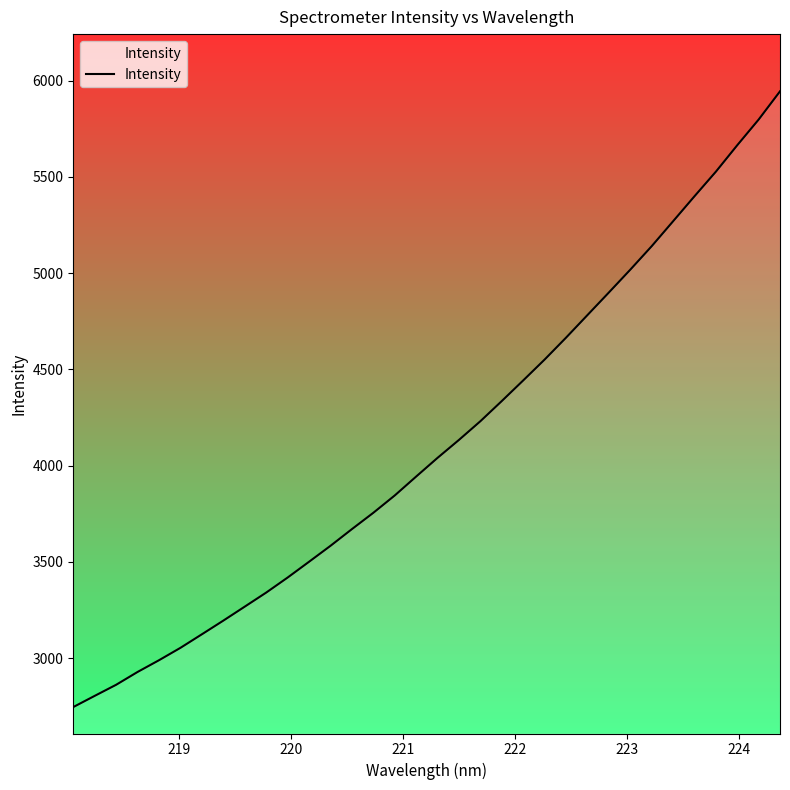

What is the greatest value displayed?

5943.8